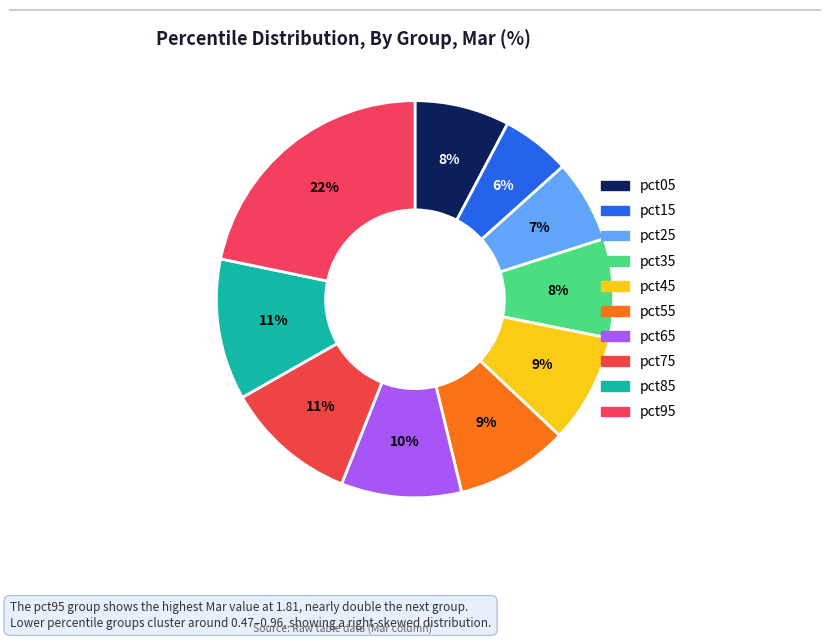

To the nearest percent, what portion does pct65 represent?

10%